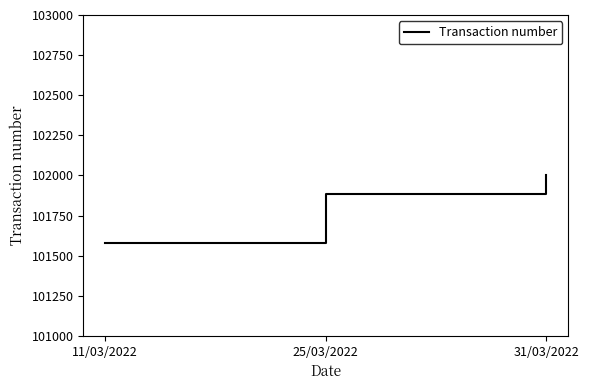

What is the change in value from 11/03/2022 to 31/03/2022?

+423